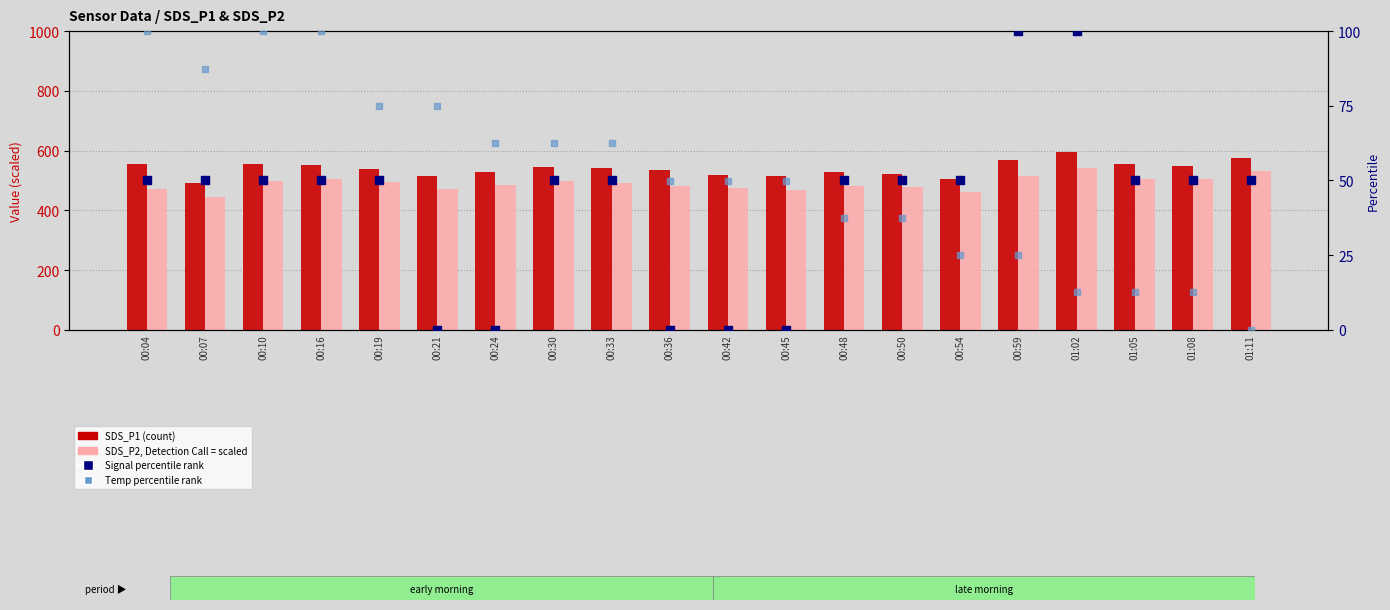

Which series contains the highest Y value?

SDS_P1 (scaled)